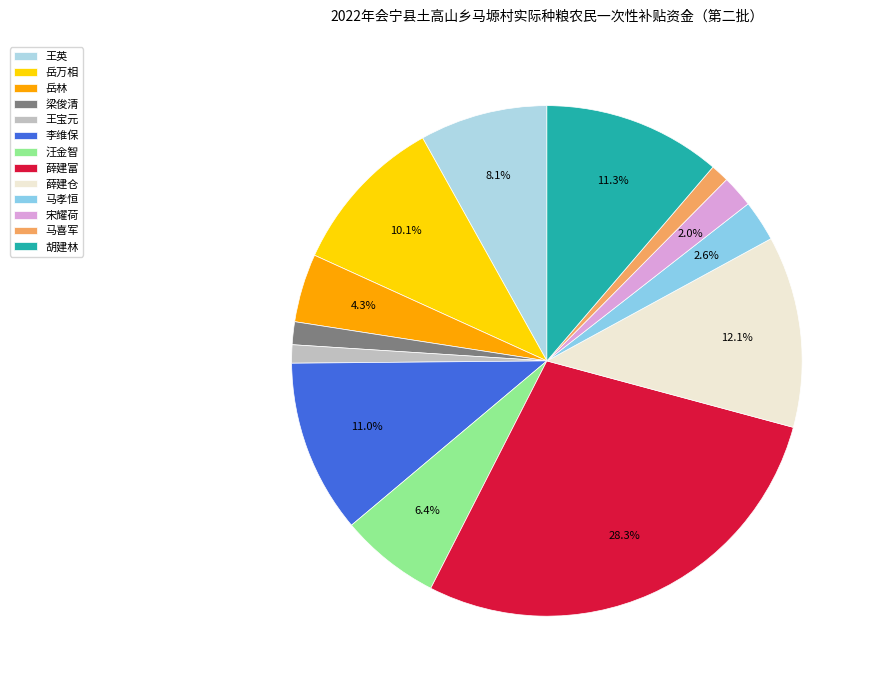

True or false: 梁俊清 accounts for 1% of the total.

True